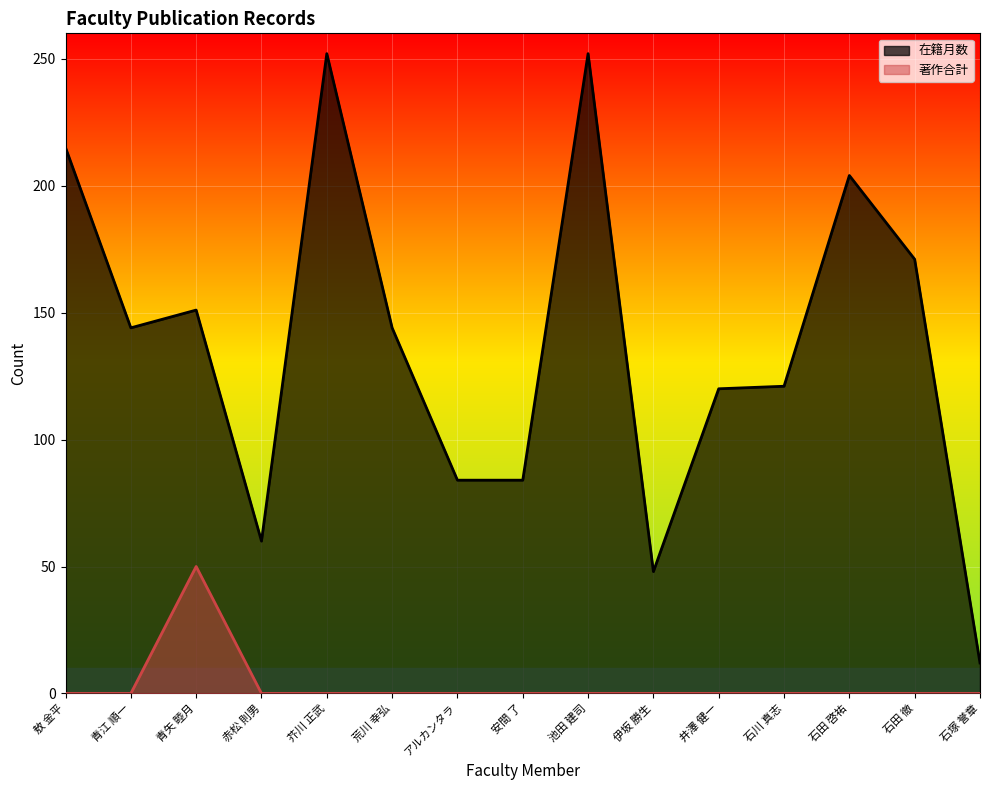

Which has a higher value, 芥川 正武 or 伊坂 勝生?

芥川 正武